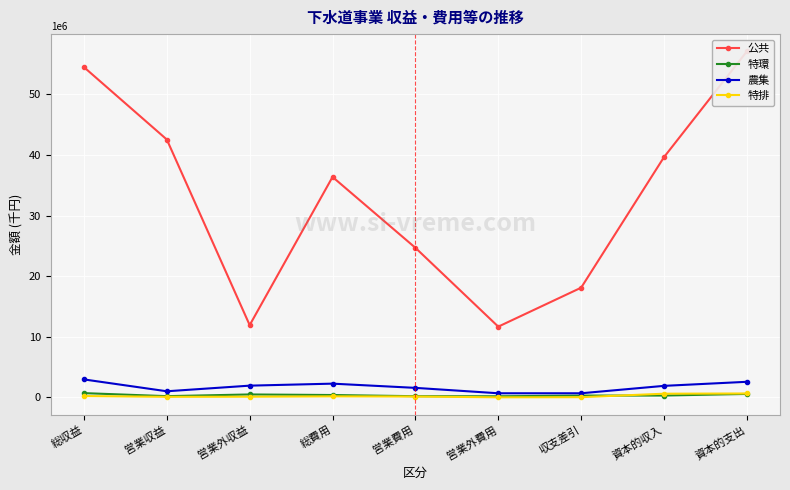

How many data points in 特環 are less than 323193?

4